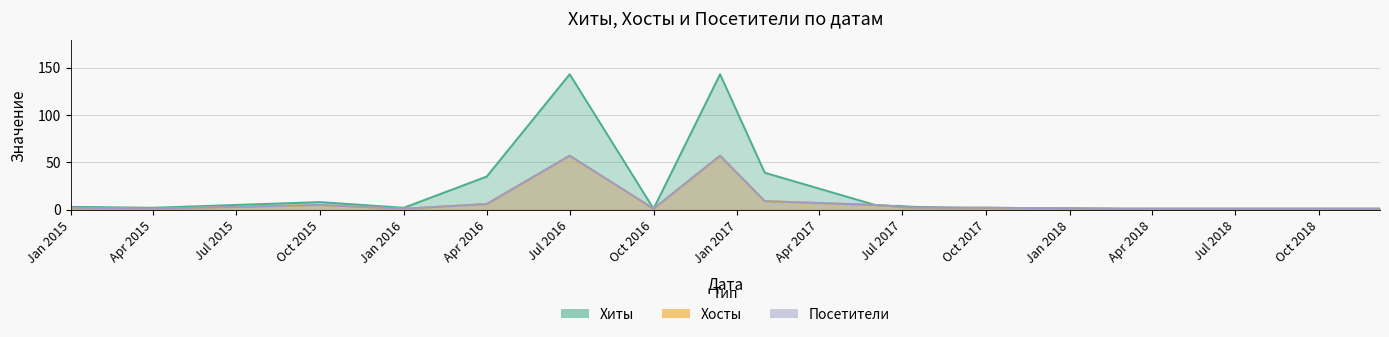

Does the chart have visible grid lines?

Yes